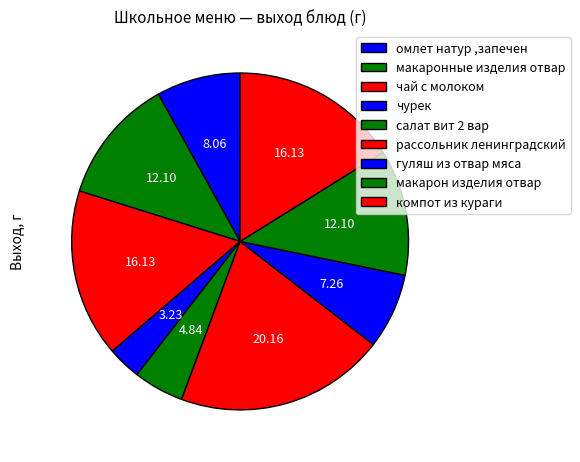

Does макаронные изделия отвар represent more than half of the total?

No